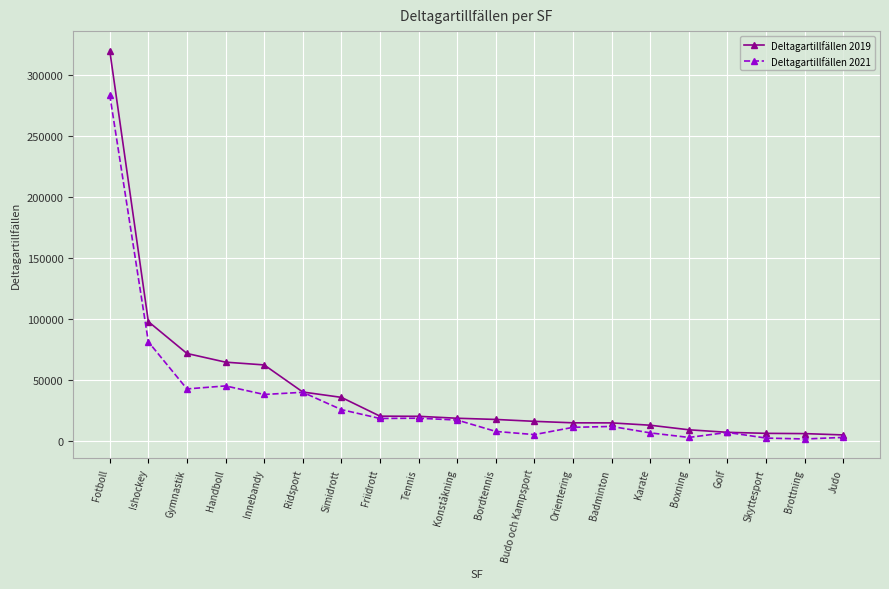

At which category is the sum across all series the highest?

Fotboll